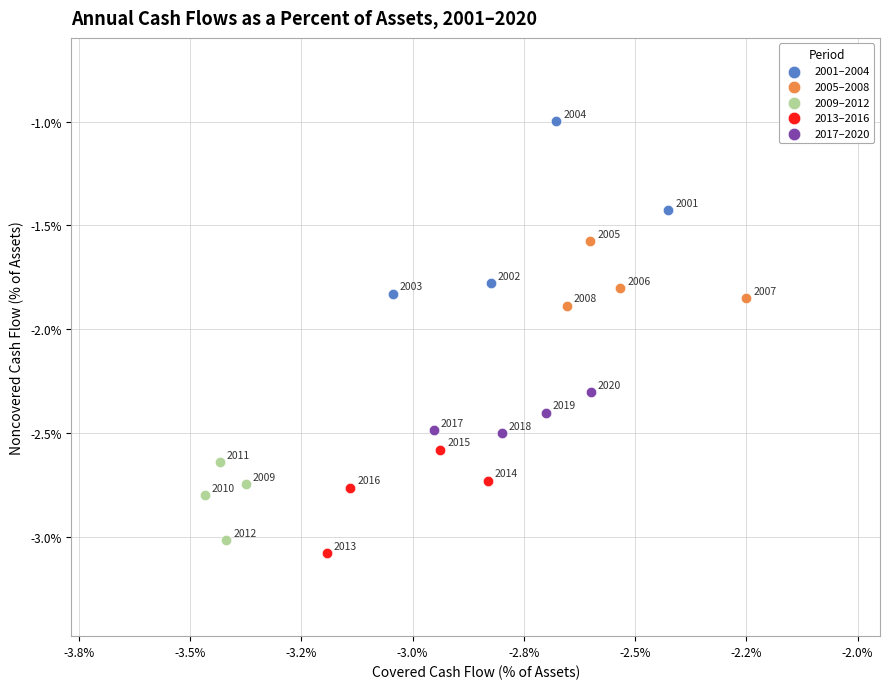

Which series contains the lowest Y value?

2013–2016